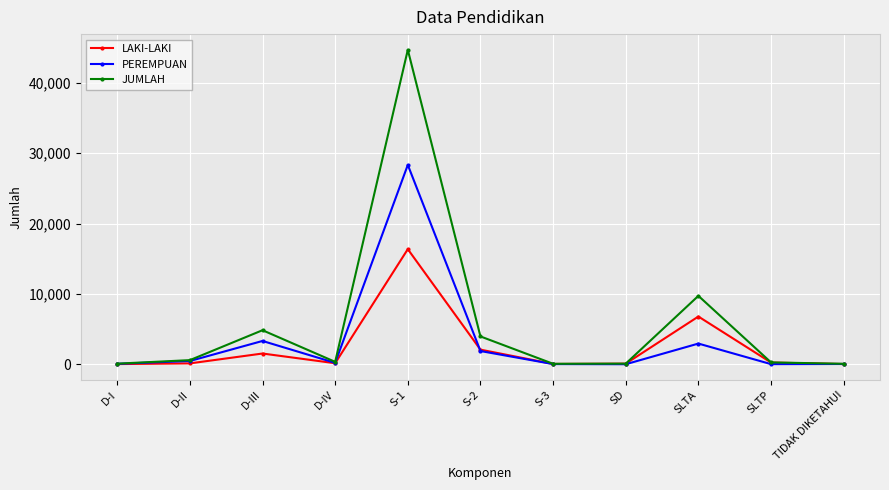

True or false: LAKI-LAKI has more than 2 interior local peaks.

True